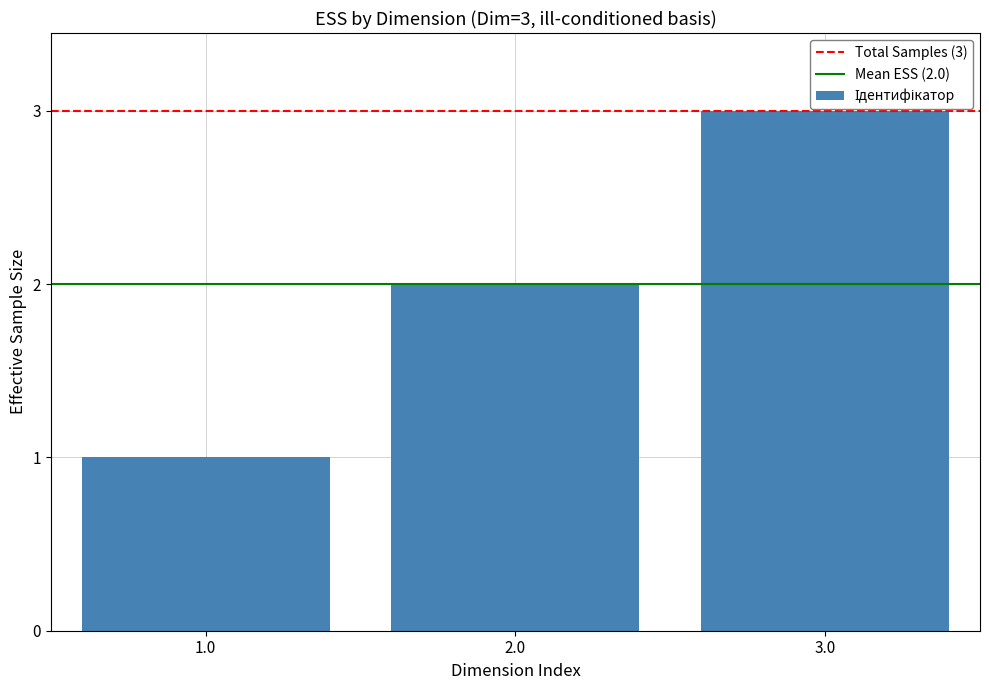

At which category does the chart reach its peak across all series?

3.0